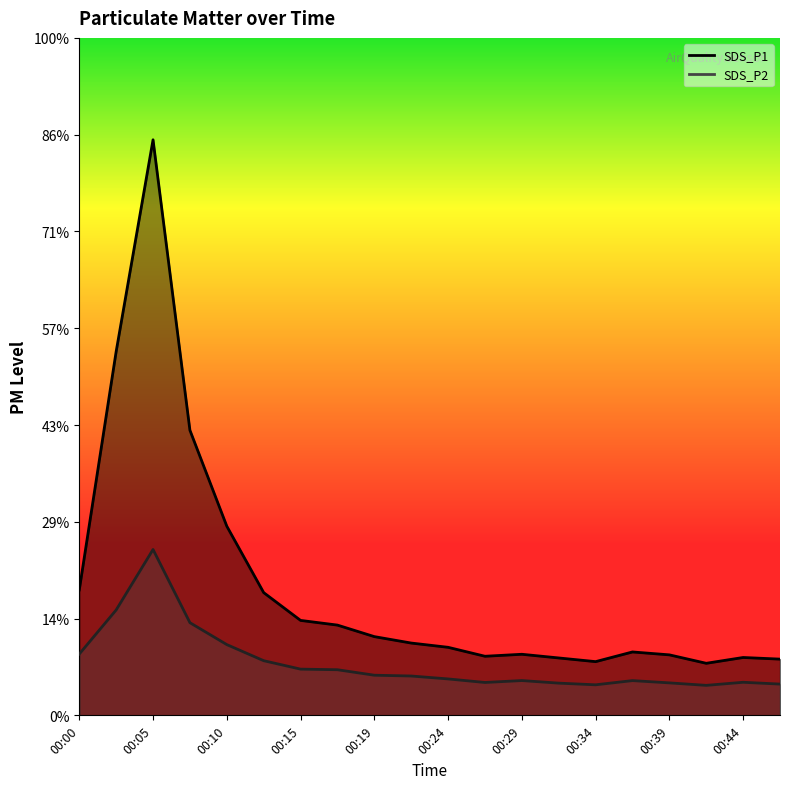

Is it true that SDS_P1 equals 294.6 at 00:07?

True